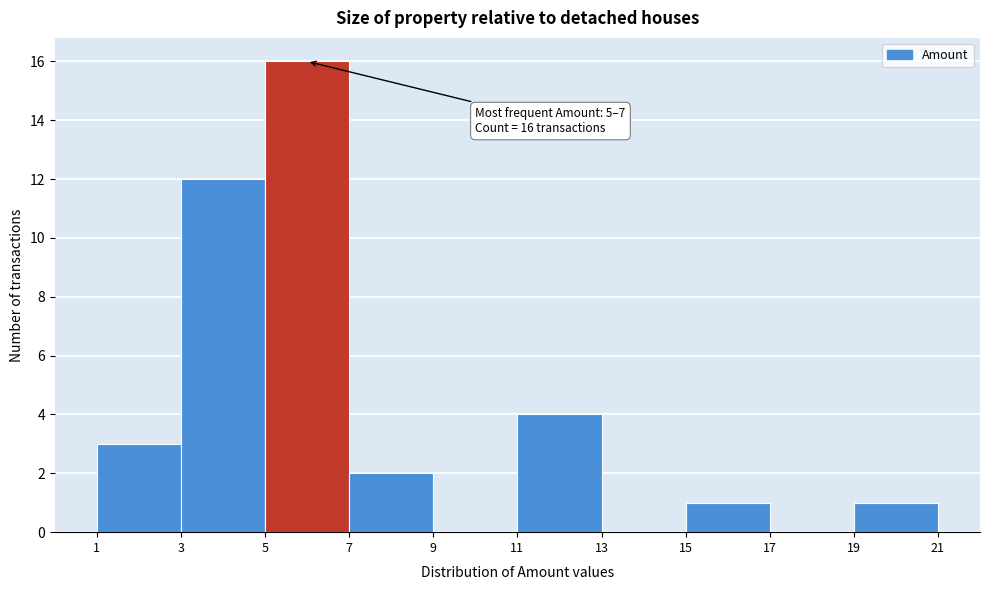

Over which range of the x-axis is the bar tallest?

5 to 7